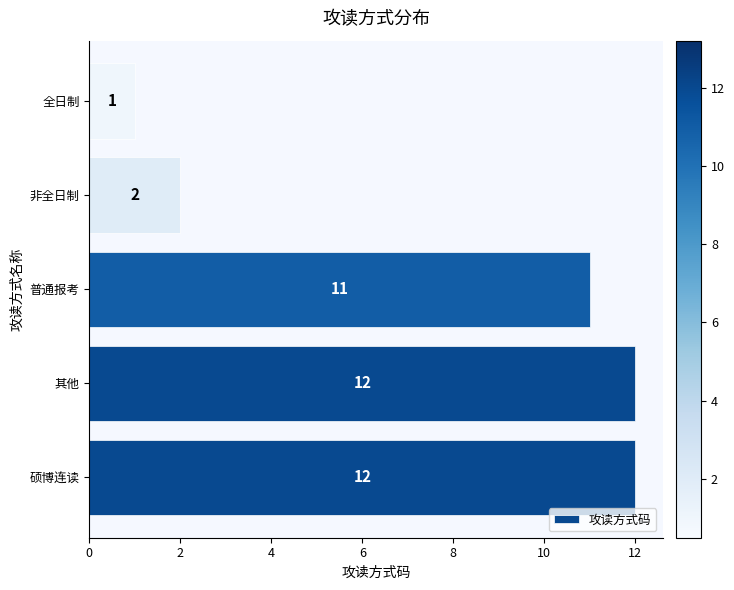

Are the bars grouped side by side (vs. stacked)?

No